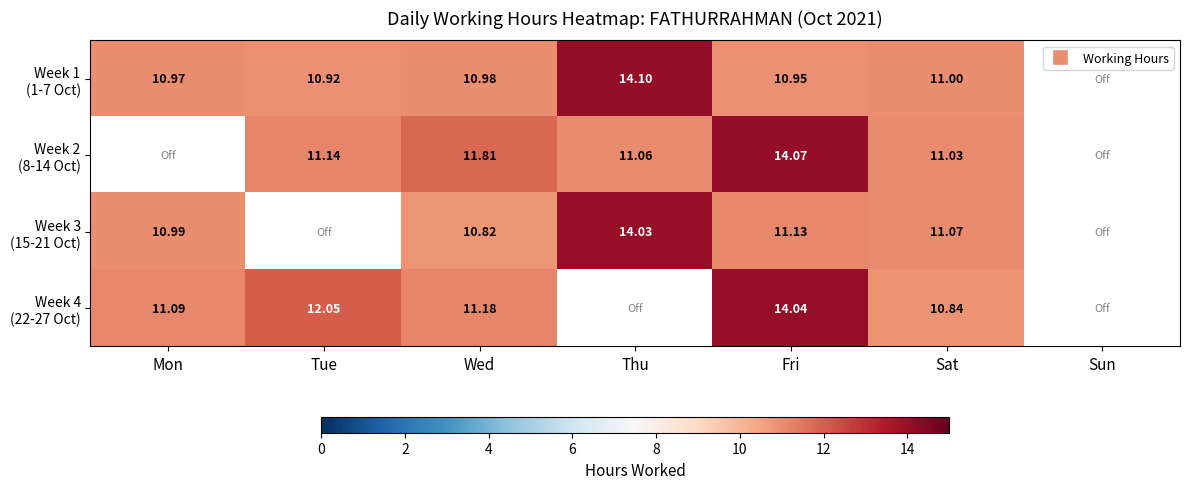

At which category is the sum across all series the highest?

Fri